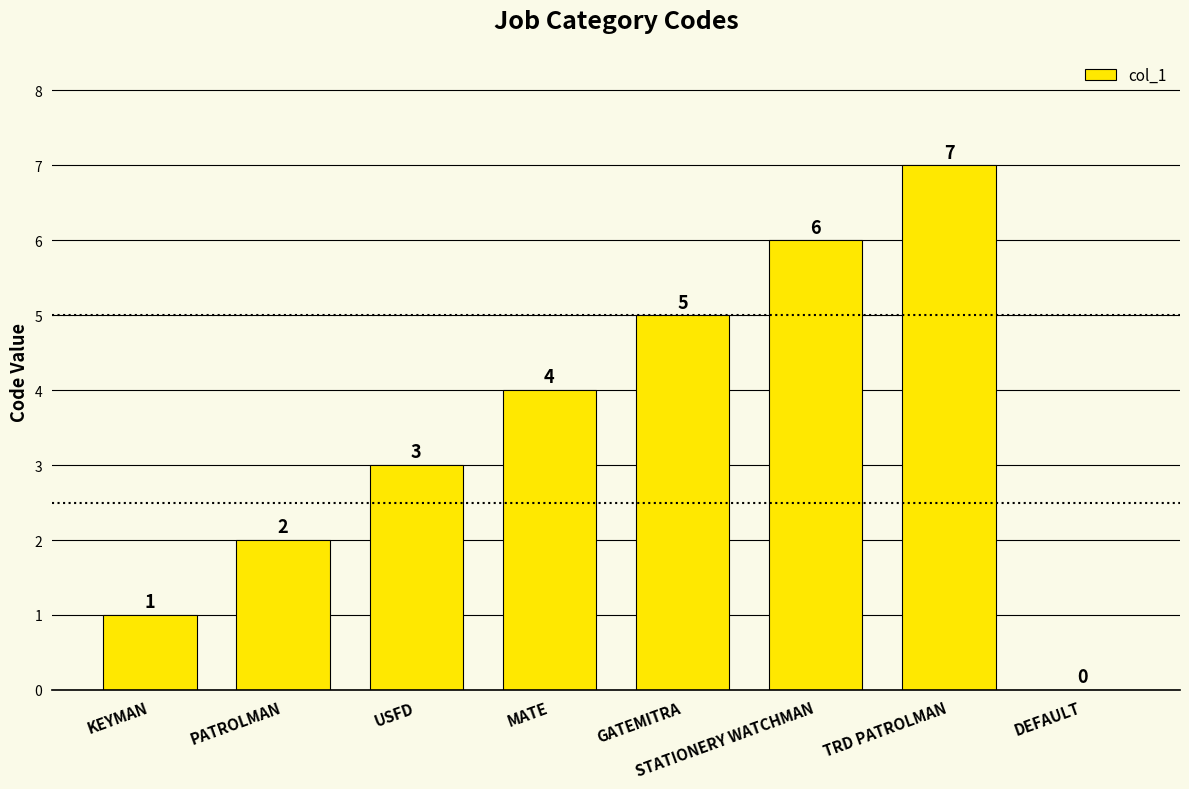

Which has a higher value, STATIONERY WATCHMAN or GATEMITRA?

STATIONERY WATCHMAN